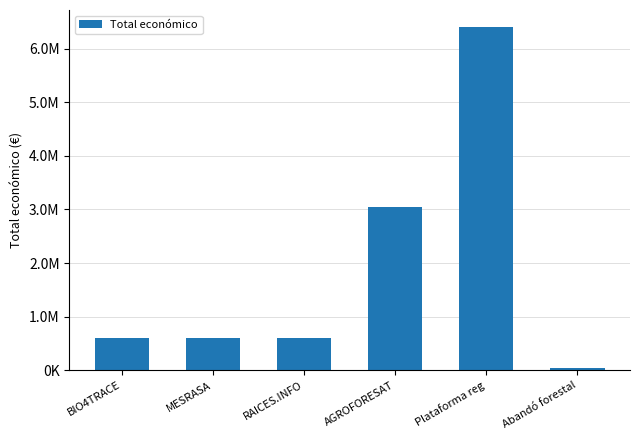

List the labels in order of value, smallest first.

Abandó forestal, BIO4TRACE, RAICES.INFO, MESRASA, AGROFORESAT, Plataforma reg